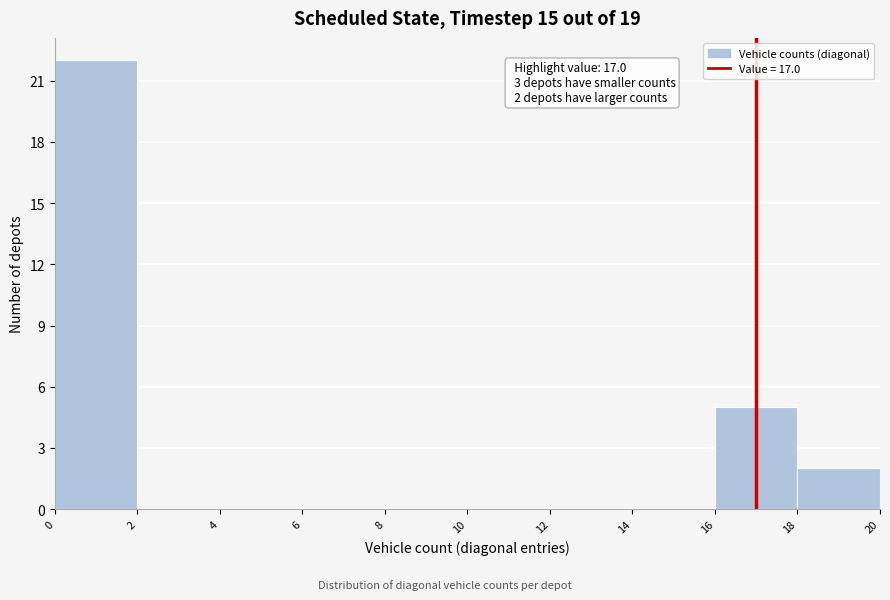

Over which range of the x-axis is the bar tallest?

0 to 2